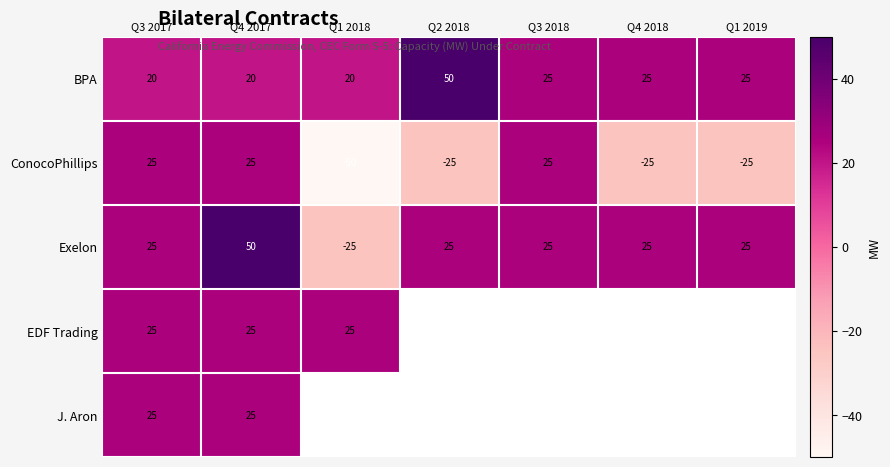

What is the average value of the ConocoPhillips series?

-7